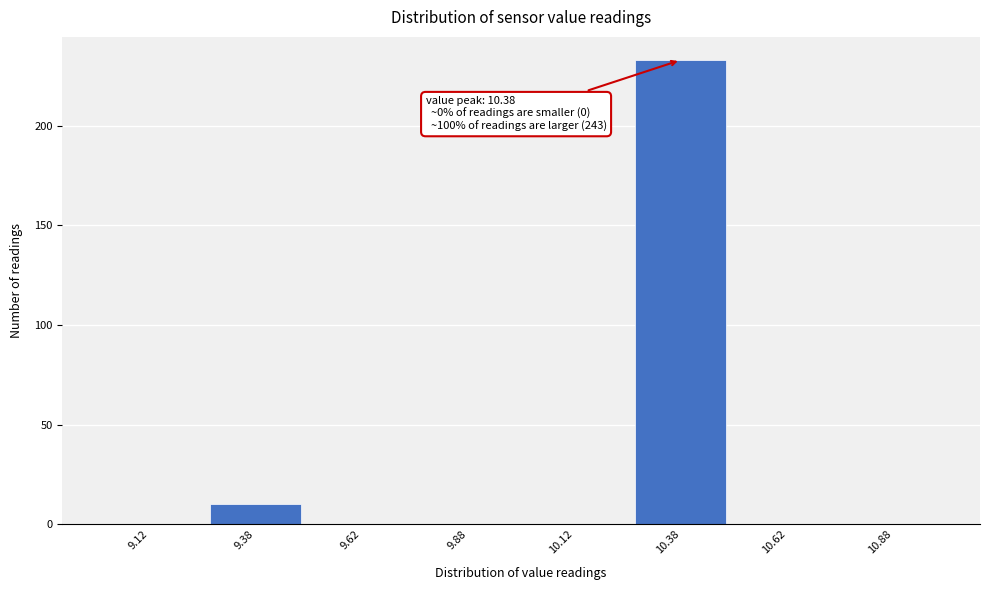

Which range on the x-axis has the tallest bar?

10.25 to 10.50